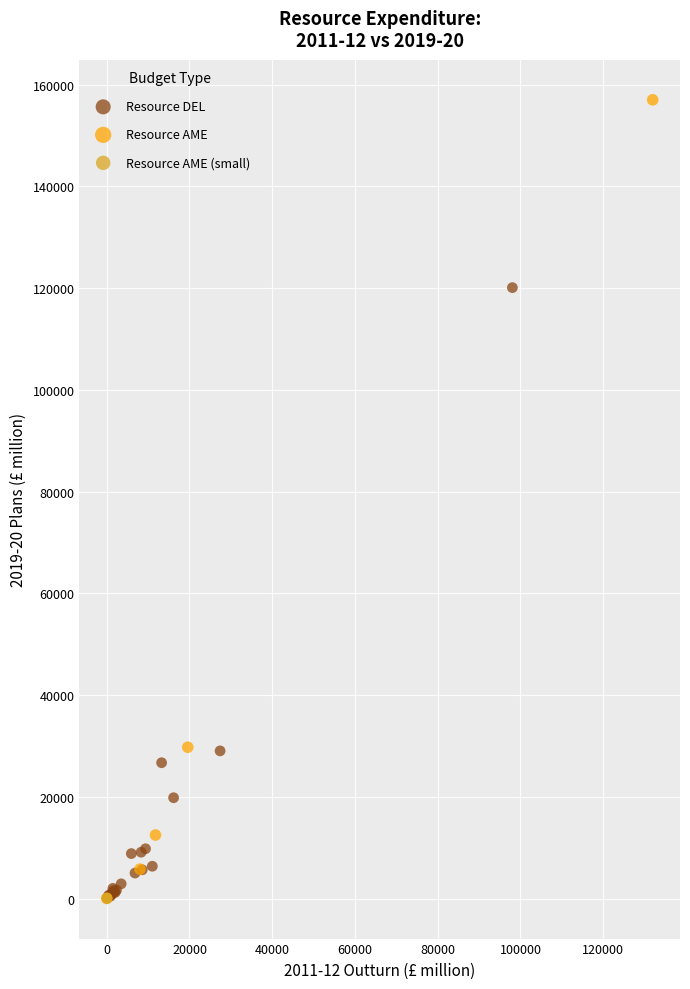

Which series reaches the maximum Y coordinate?

Resource AME